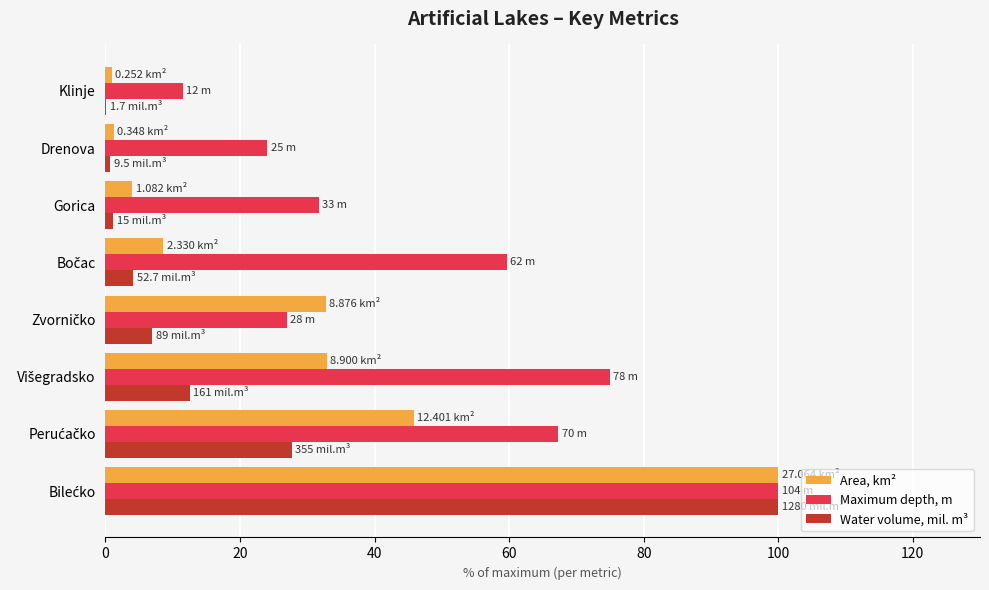

Which series has the largest total across all categories?

Maximum depth, m